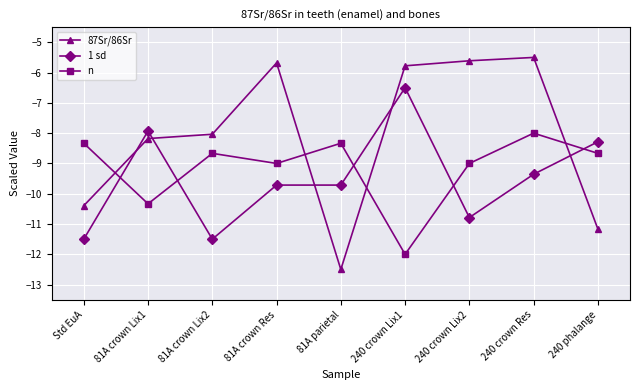

At which label does 87Sr/86Sr reach its peak?

240 crown Res